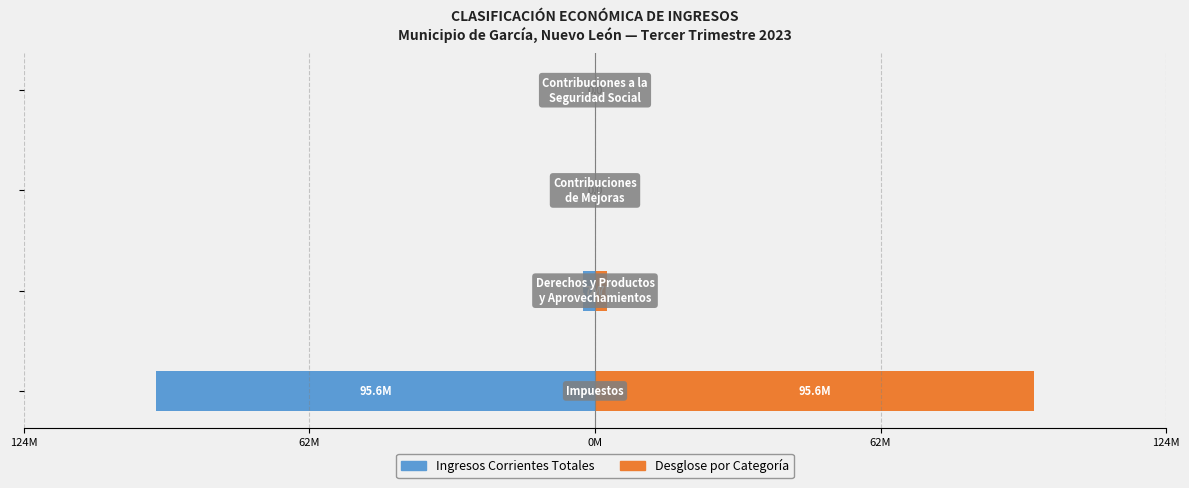

True or false: Ingresos Corrientes Totales has a value of 0.0 at 0M.

True